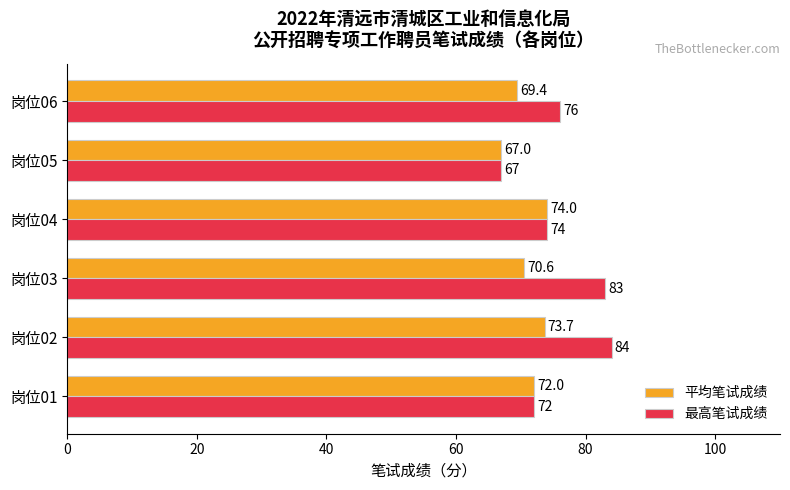

Rank the series by their maximum value, from highest to lowest.

最高笔试成绩, 平均笔试成绩